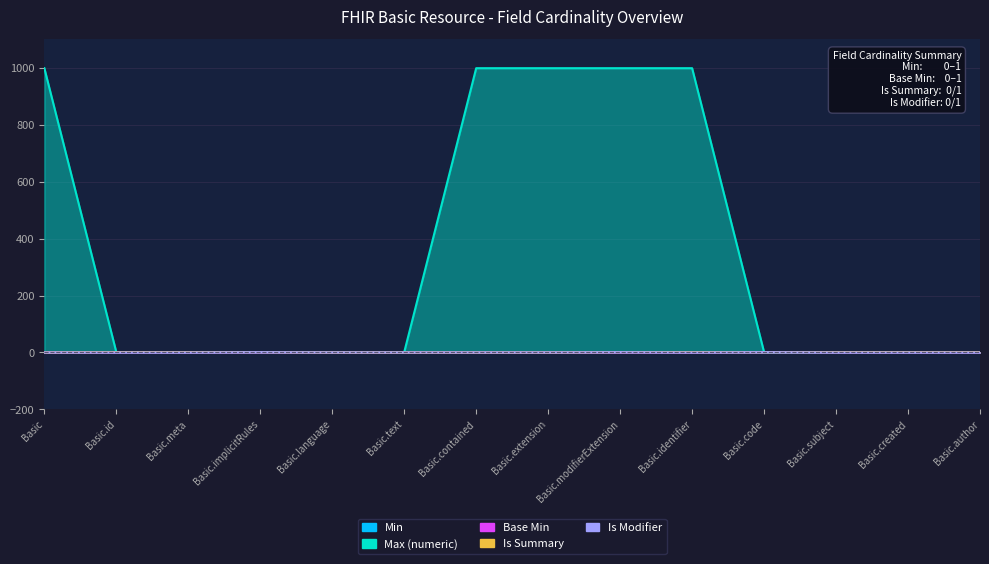

How many positive values does the Is Summary series have?

9